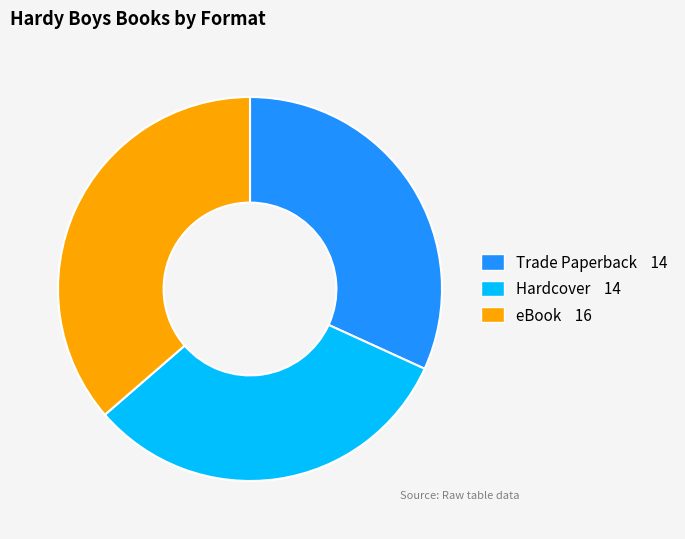

Combined, do eBook and Hardcover account for over 50%?

Yes